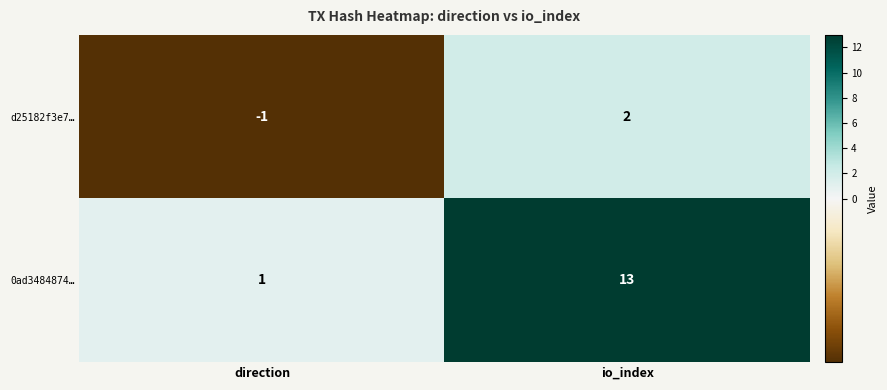

Which category has the highest value in the d25182f3e7… series?

io_index